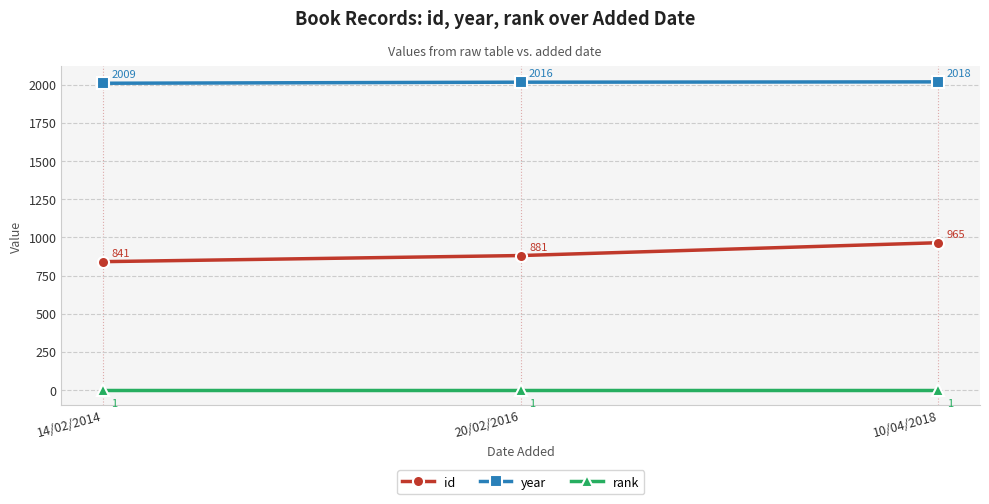

What is the value of the rank point at the 2nd from the left?

1